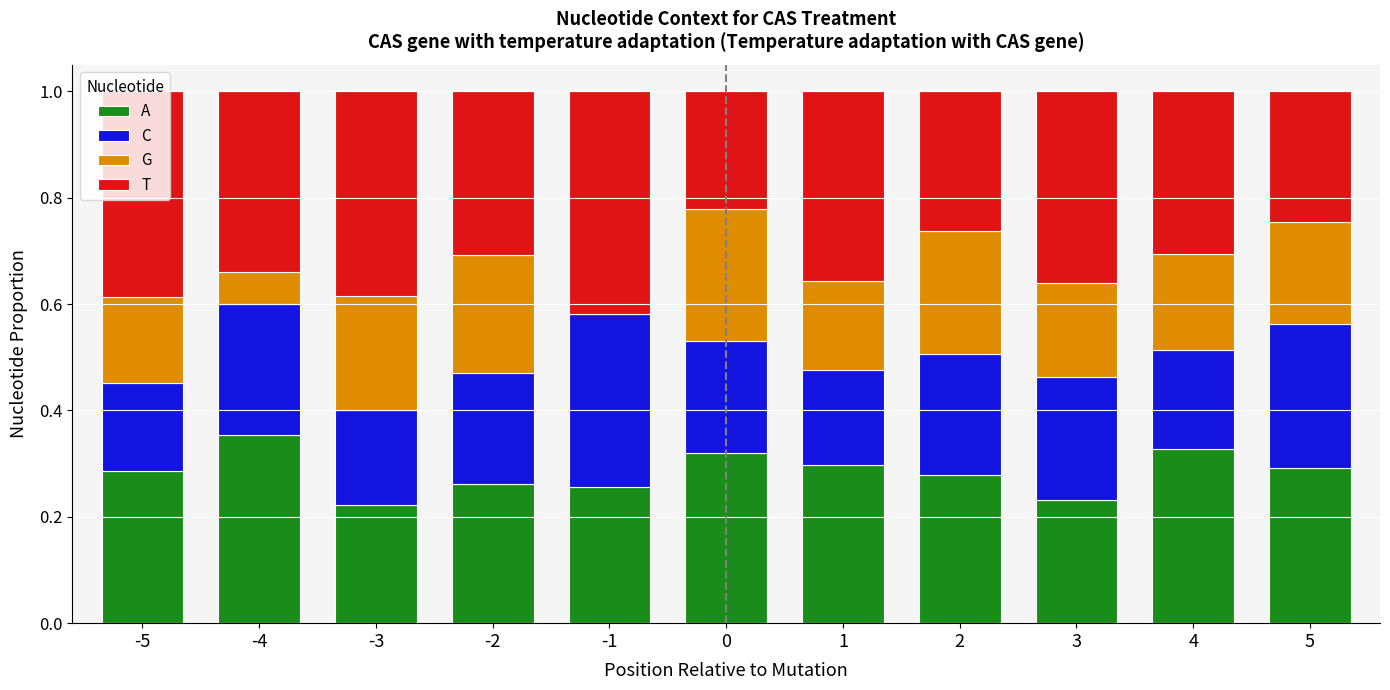

What is the total value across all series at -2?

1.0